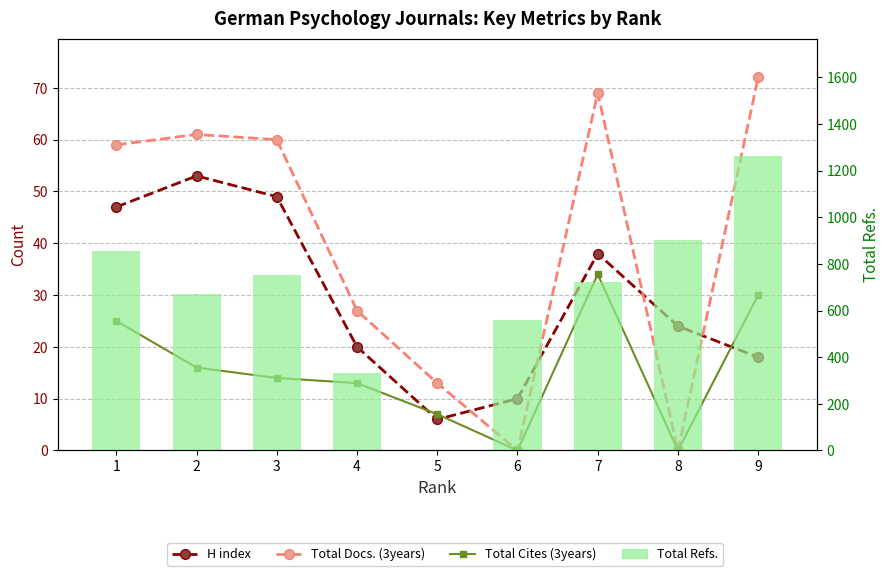

What is the total value across all series at 2?

802